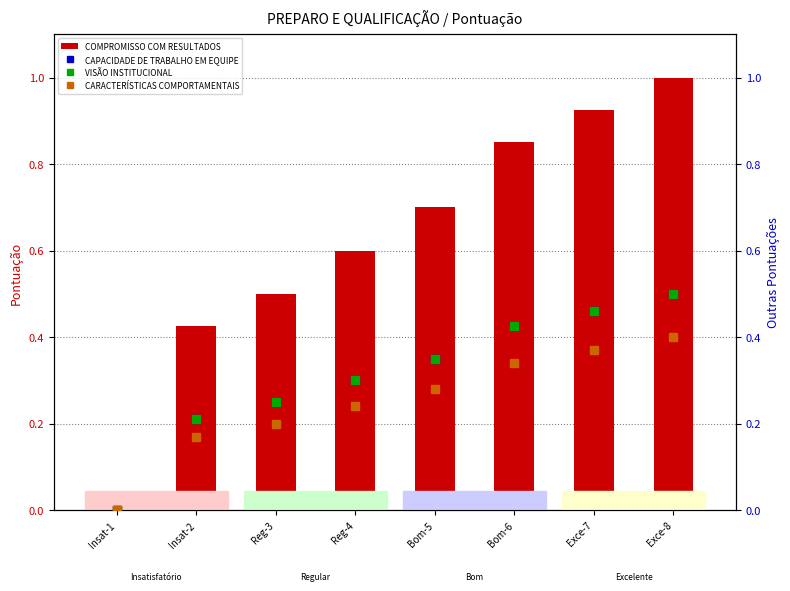

Which series has the widest spread of values?

COMPROMISSO COM RESULTADOS